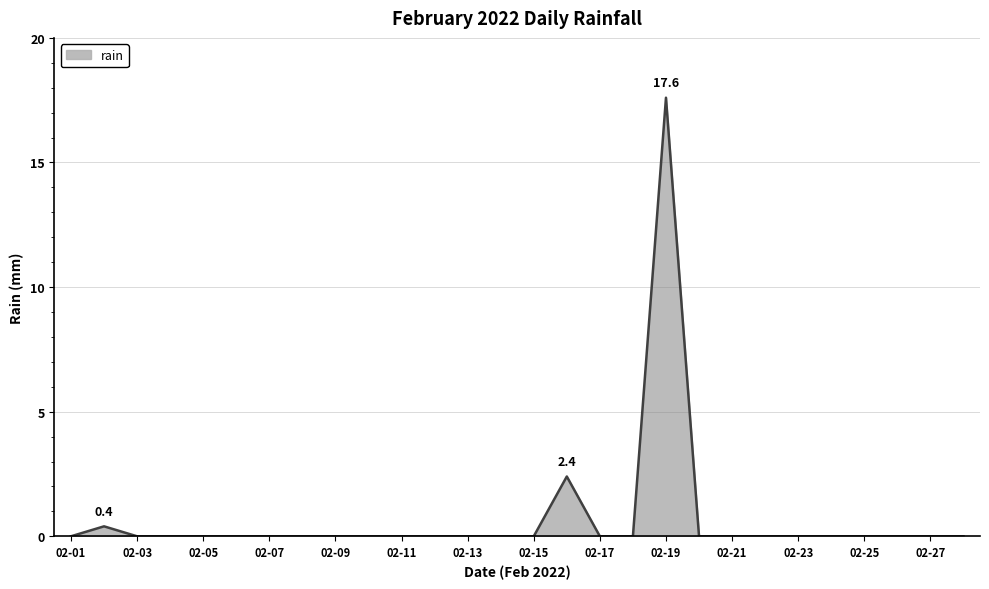

What is the maximum value shown in the chart?

17.6